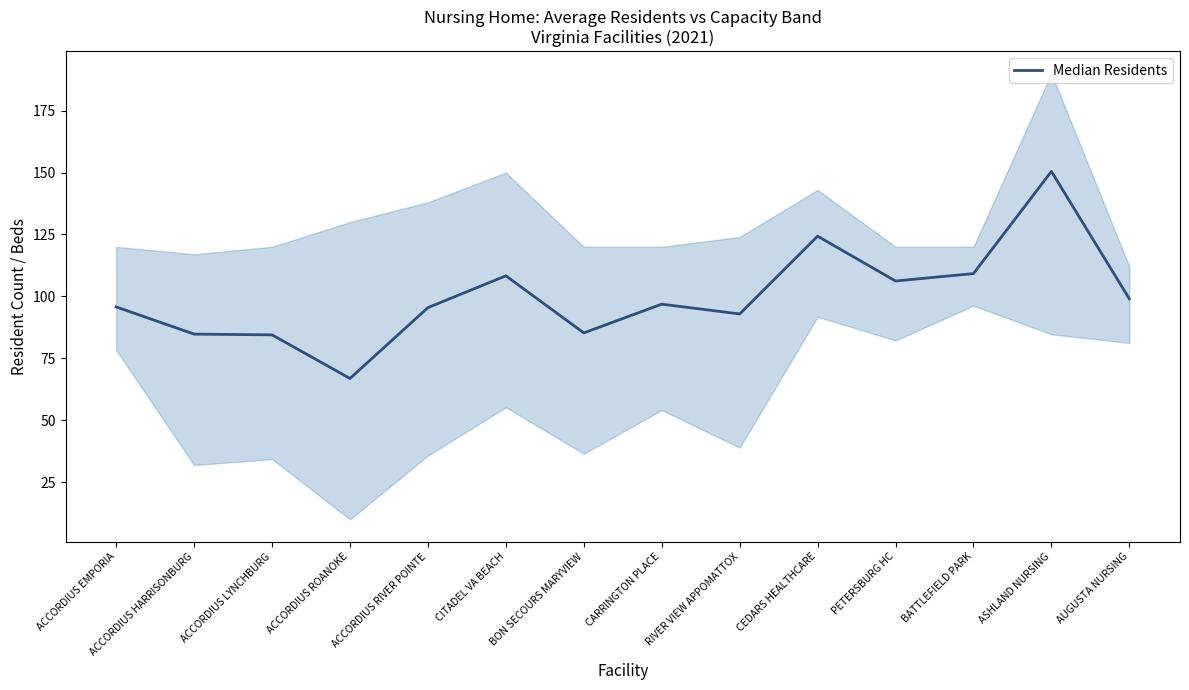

Is it true that the value at AUGUSTA NURSING is 49.9?

False